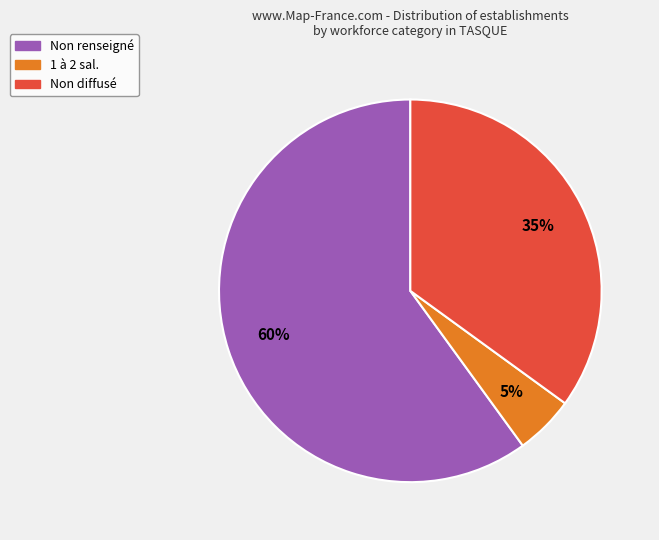

To the nearest percent, what is the average slice percentage?

33%